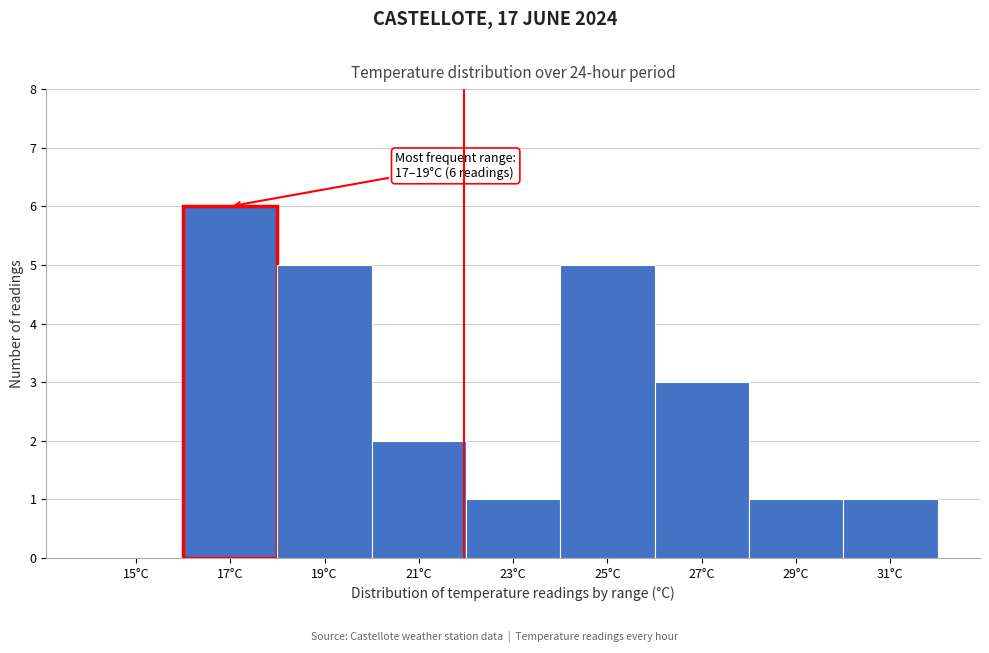

Reading left to right, extract all data points from this chart.

15°C=0	17°C=6	19°C=5	21°C=2	23°C=1	25°C=5	27°C=3	29°C=1	31°C=1